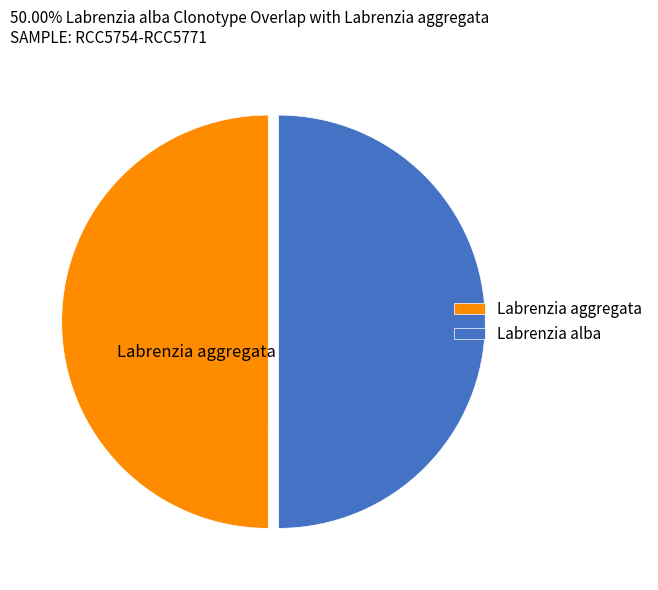

Is the sum of Labrenzia alba and Labrenzia aggregata greater than half?

Yes